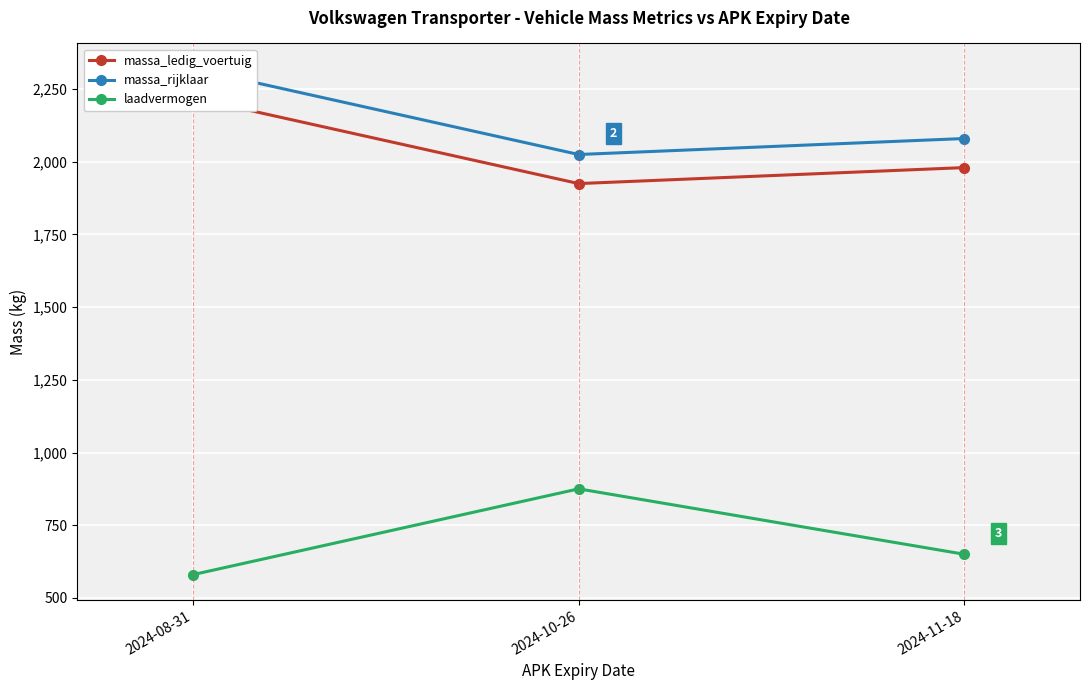

What is the difference between the maximum and minimum values in the laadvermogen series?

295